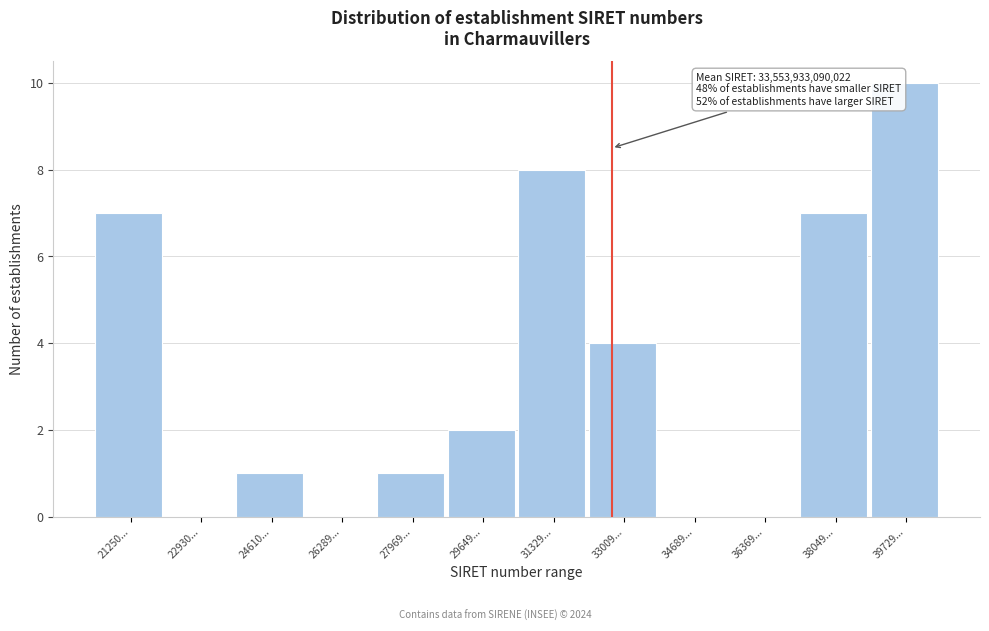

Reading right to left, what are all the values shown in this chart?

39729...=10	38049...=7	36369...=0	34689...=0	33009...=4	31329...=8	29649...=2	27969...=1	26289...=0	24610...=1	22930...=0	21250...=7